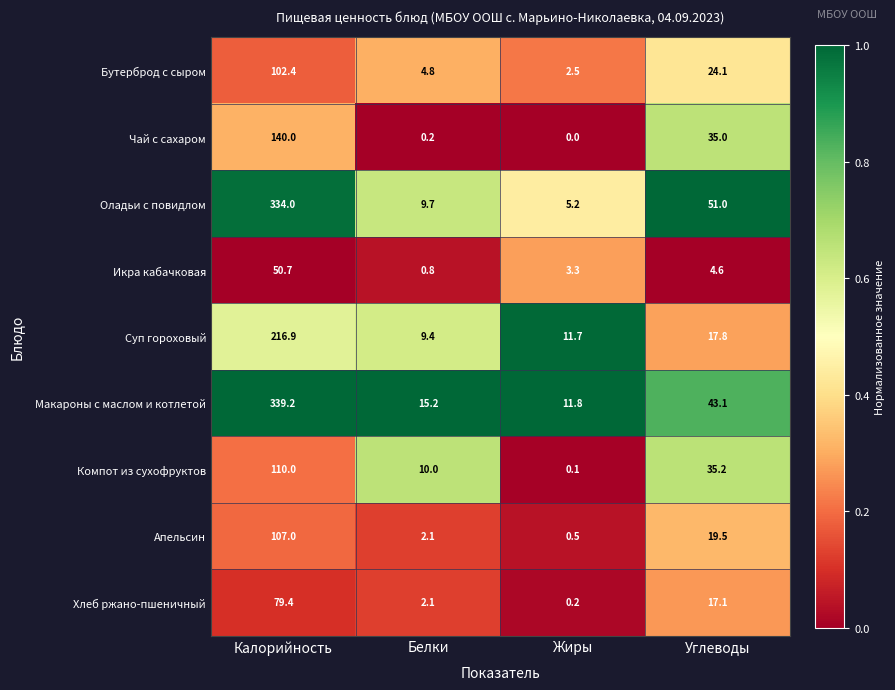

Which series changed the most between Калорийность and Углеводы?

Макароны с маслом и котлетой